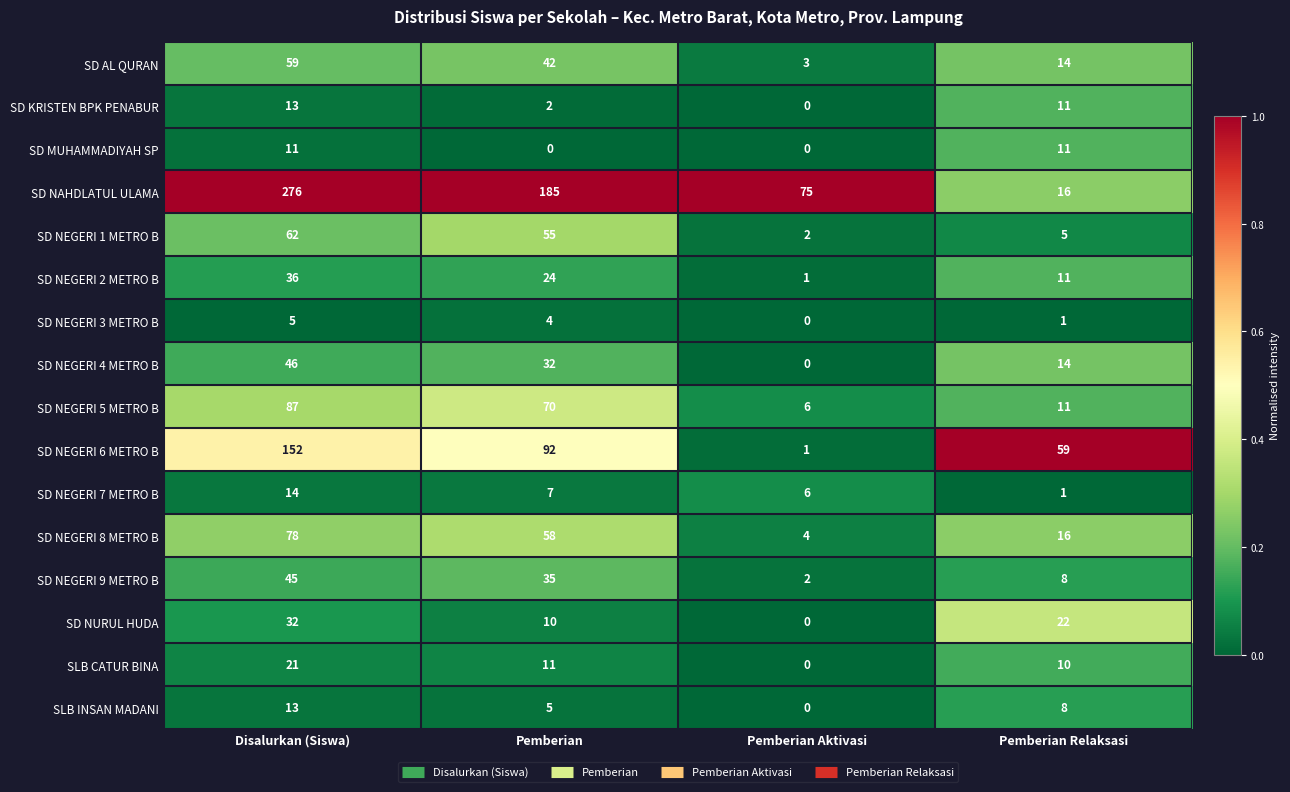

How many SD MUHAMMADIYAH SP values are between 0 and 11?

4